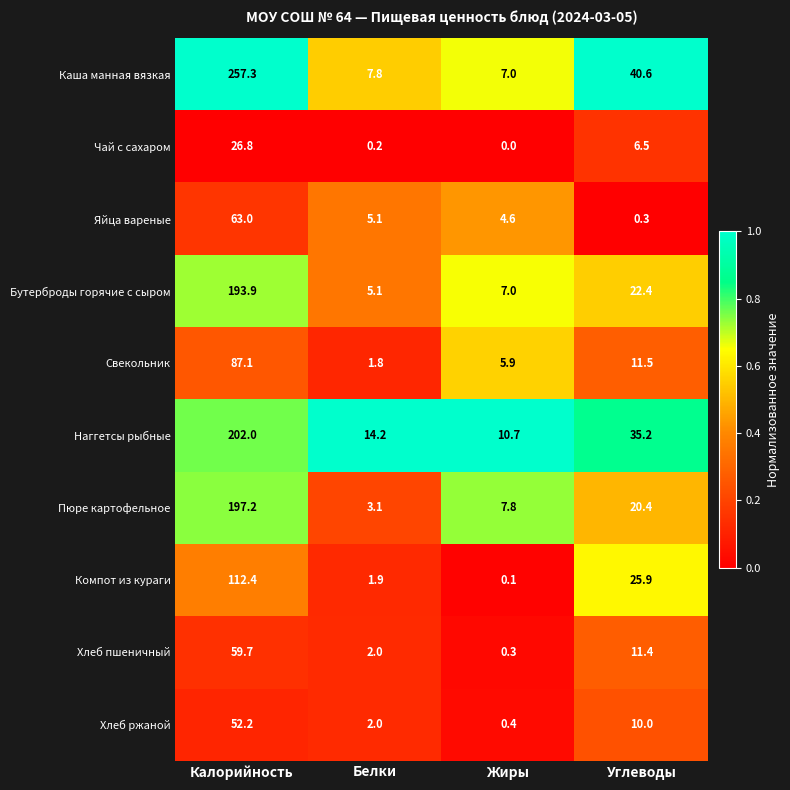

List the labels in order of Пюре картофельное value, largest first.

Калорийность, Углеводы, Жиры, Белки